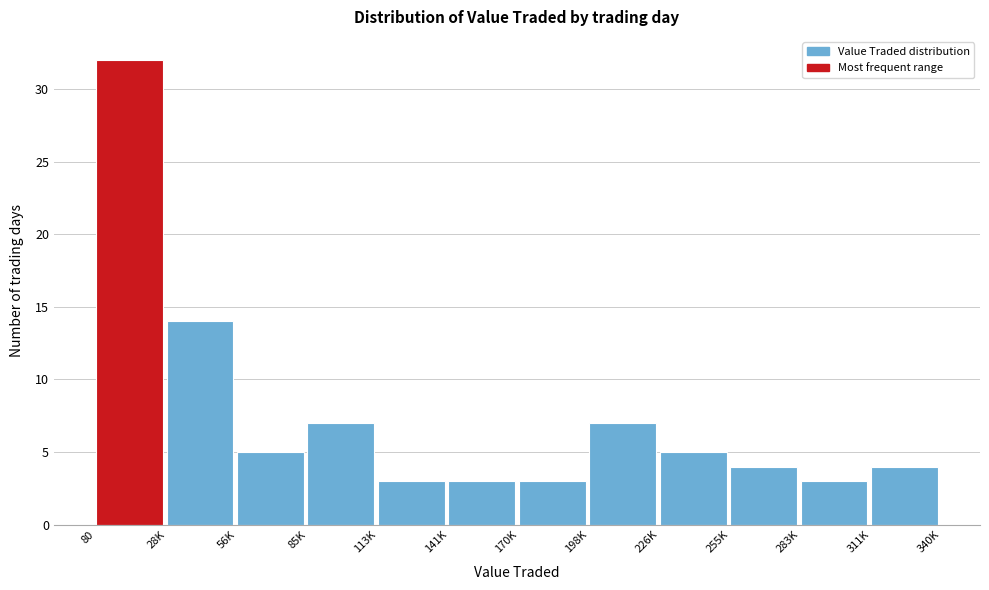

Reading left to right, list all the values displayed in this chart.

80=32	28K=14	56K=5	85K=7	113K=3	141K=3	170K=3	198K=7	226K=5	255K=4	283K=3	311K=4